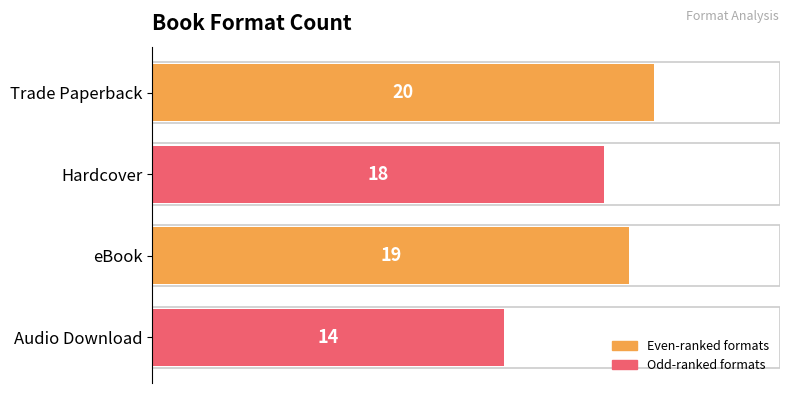

What is the value of the 1st bar from the left?

20